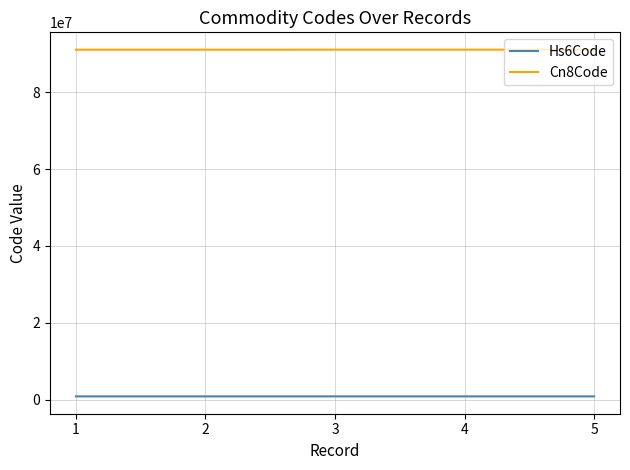

What is the greatest value displayed?

91029900